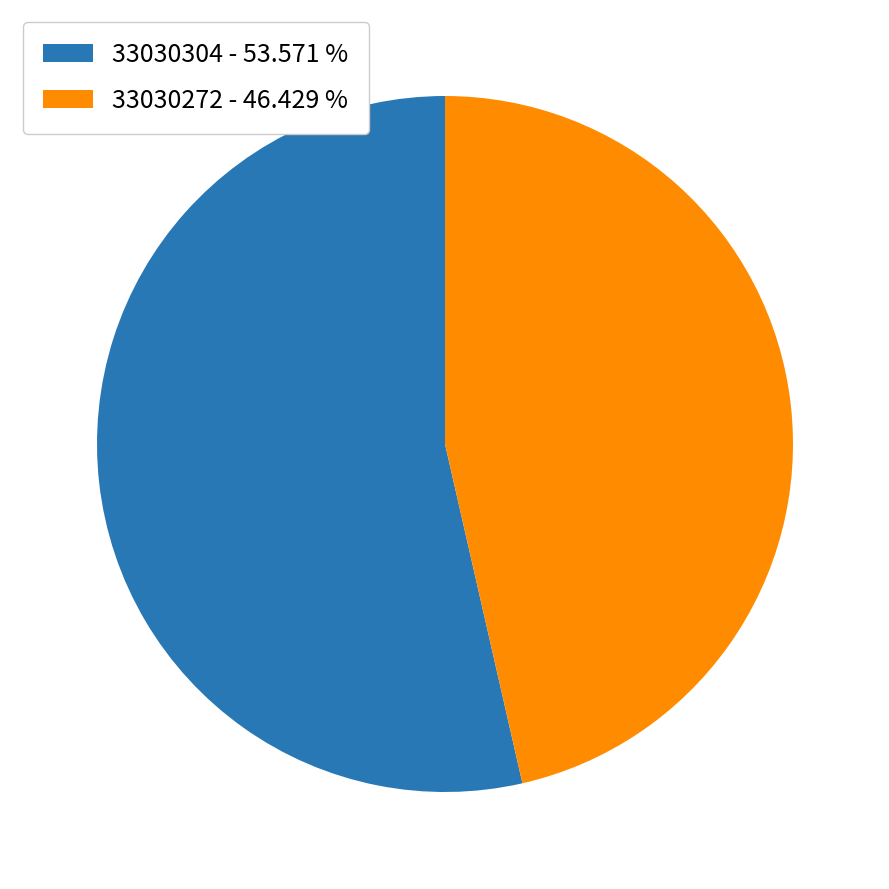

Is the sum of 33030304 - 53.571 % and 33030272 - 46.429 % greater than half?

Yes